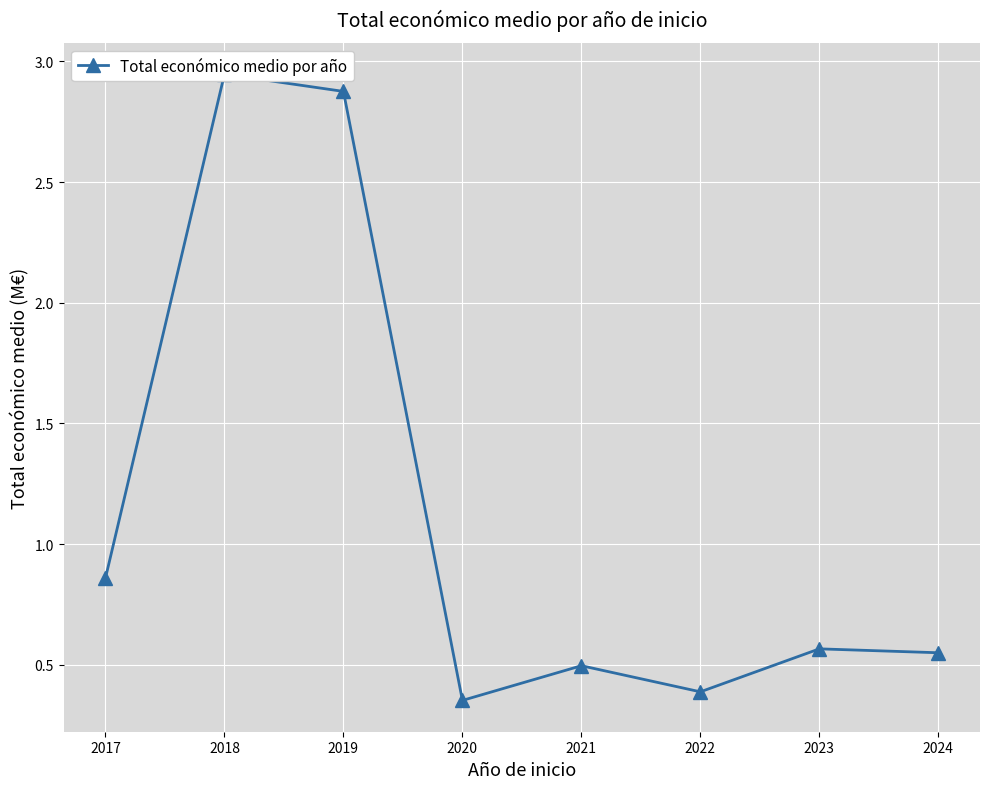

Is it true that the value at 2017 is 0.9?

True